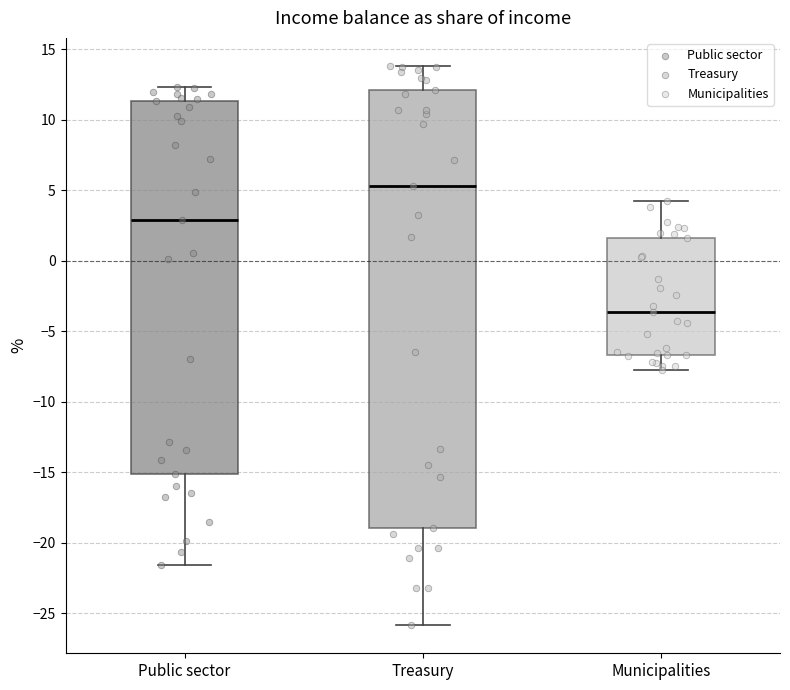

Where is the lower edge of the box for Public sector on the y-axis? The values are not printed on the chart, so give them approximately, as read against the axis.

-15.0